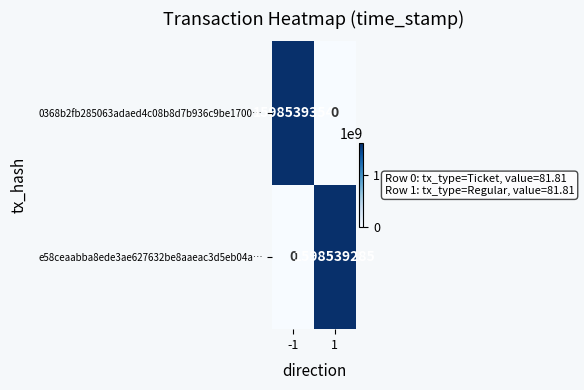

What is the difference between the e58ceaabba8ede3ae627632be8aaeac3d5eb04a… values at 1 and -1?

1598539285